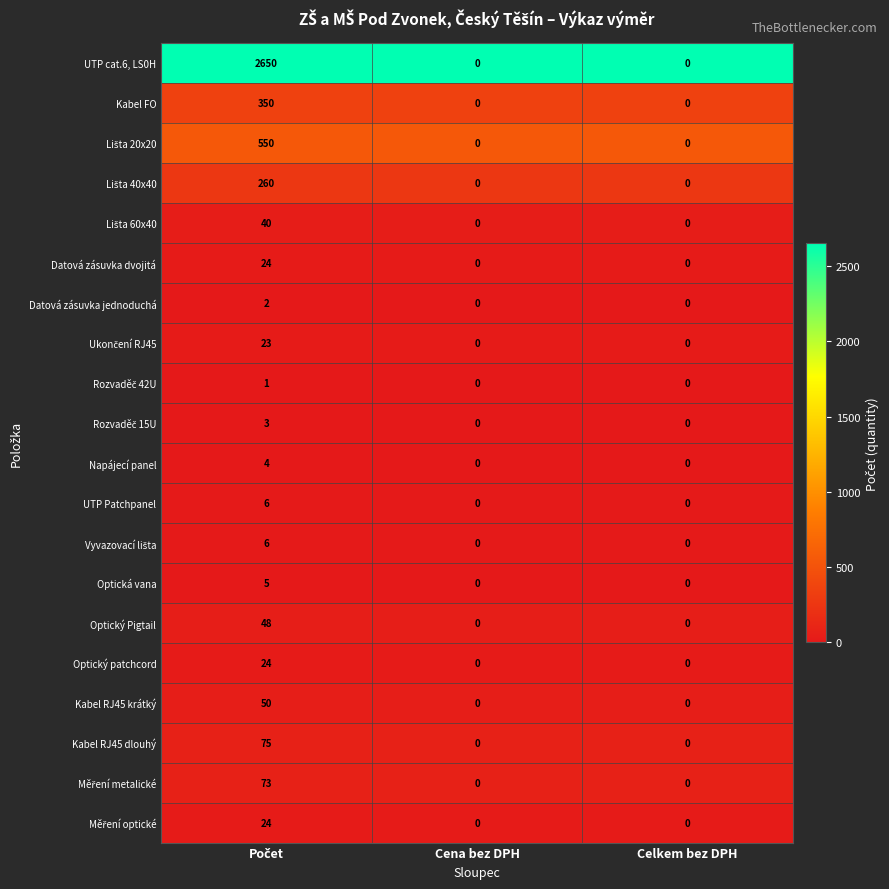

What is the highest value of the Optická vana series?

5